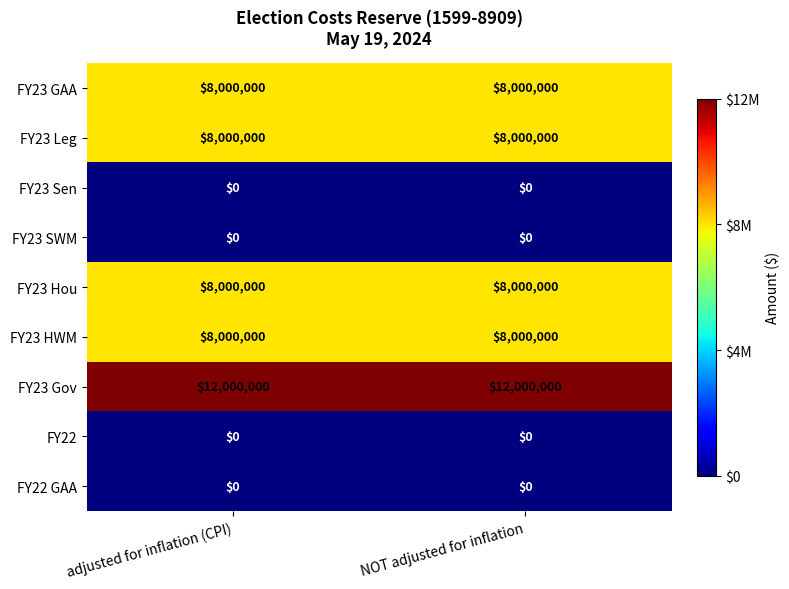

What is the lowest value of the FY23 Gov series?

12000000